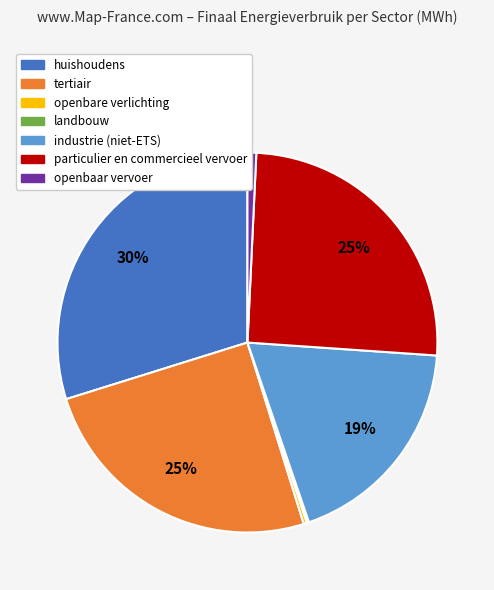

True or false: huishoudens accounts for 39% of the total.

False